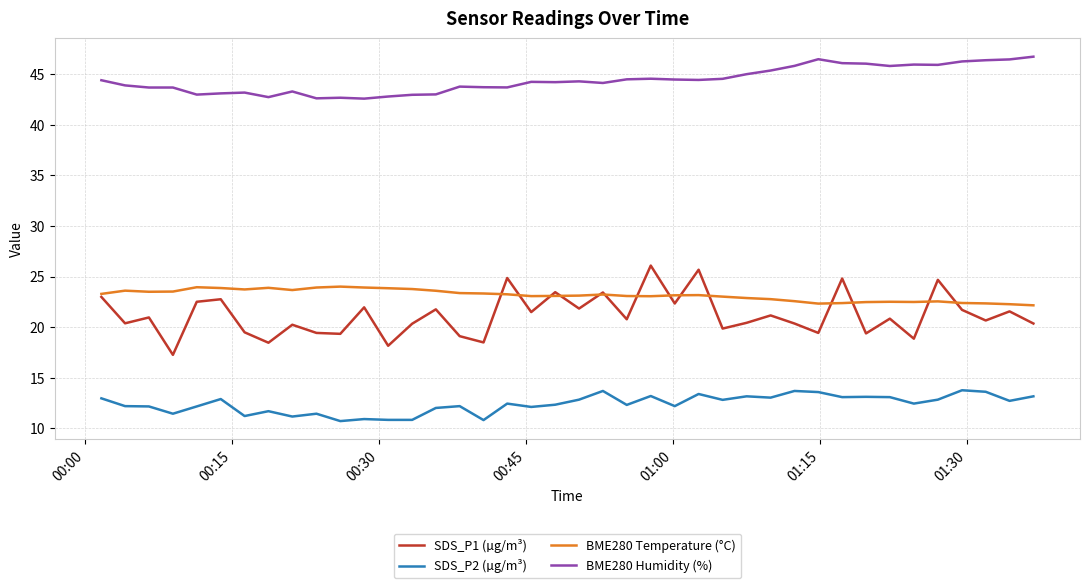

What are all the series names shown in the legend?

SDS_P1 (µg/m³), SDS_P2 (µg/m³), BME280 Temperature (°C), BME280 Humidity (%)